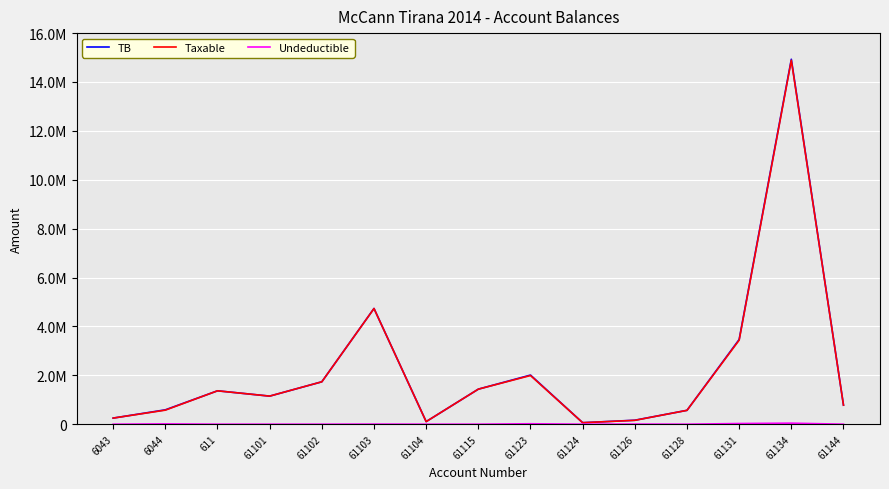

True or false: TB has more than 2 interior local peaks.

True